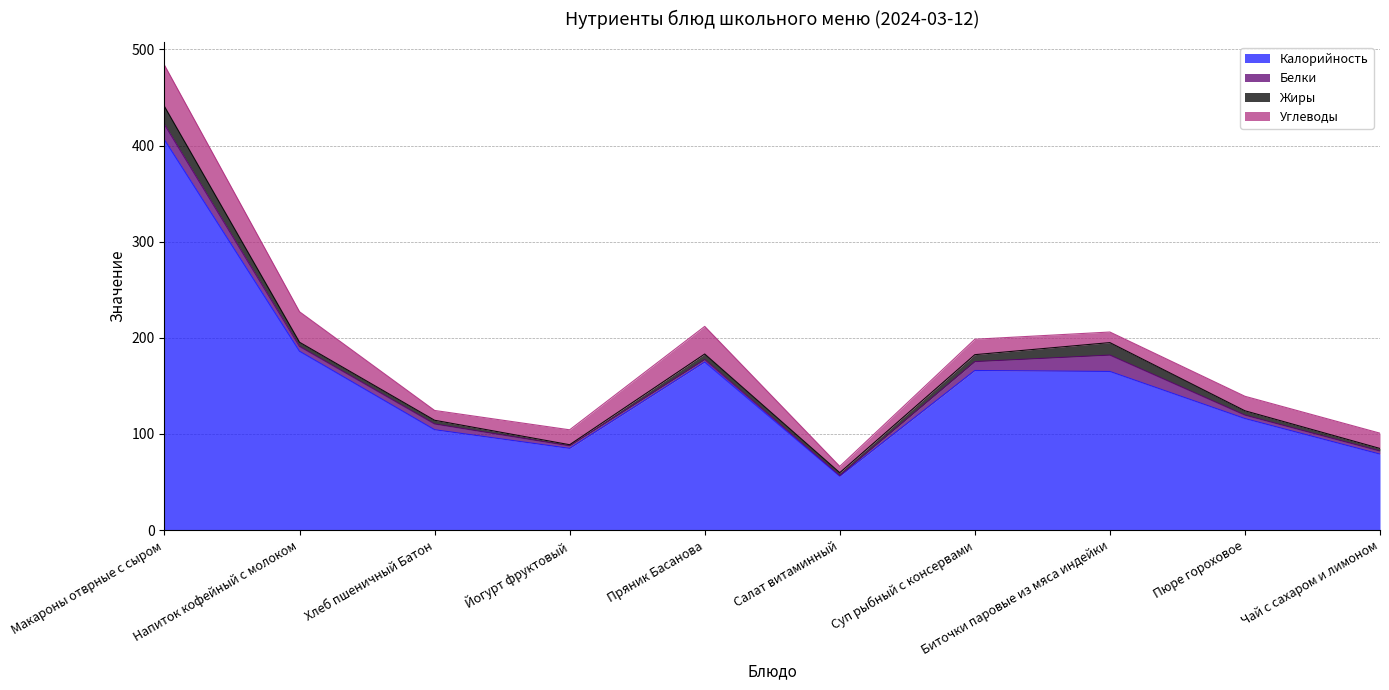

Reading left to right, list all the values displayed in this chart.

Калорийность: Макароны отврные с сыром=406.0	Напиток кофейный с молоком=186.0	Хлеб пшеничный Батон=104.4	Йогурт фруктовый=85.0	Пряник Басанова=174.8	Салат витаминный=56.0	Суп рыбный с консервами=166.0	Биточки паровые из мяса индейки=165.0	Пюре гороховое=116.0	Чай с сахаром и лимоном=79.0
Белки: Макароны отврные с сыром=15.9	Напиток кофейный с молоком=5.0	Хлеб пшеничный Батон=6.0	Йогурт фруктовый=2.6	Пряник Басанова=2.6	Салат витаминный=0.7	Суп рыбный с консервами=9.2	Биточки паровые из мяса индейки=17.0	Пюре гороховое=3.6	Чай с сахаром и лимоном=3.2
Жиры: Макароны отврные с сыром=18.8	Напиток кофейный с молоком=4.4	Хлеб пшеничный Батон=3.8	Йогурт фруктовый=1.2	Пряник Басанова=5.8	Салат витаминный=3.0	Суп рыбный с консервами=7.2	Биточки паровые из мяса индейки=13.0	Пюре гороховое=4.5	Чай с сахаром и лимоном=2.7
Углеводы: Макароны отврные с сыром=42.9	Напиток кофейный с молоком=31.7	Хлеб пшеничный Батон=10.2	Йогурт фруктовый=15.5	Пряник Басанова=28.7	Салат витаминный=6.5	Суп рыбный с консервами=16.1	Биточки паровые из мяса индейки=11.0	Пюре гороховое=15.1	Чай с сахаром и лимоном=15.9